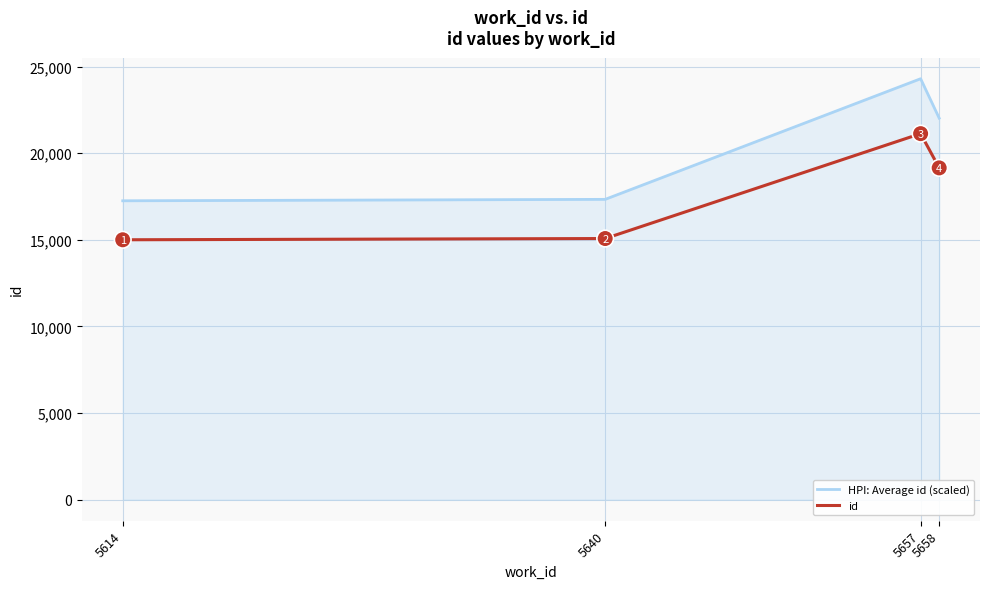

Is the value of id at 5658 greater than the value of HPI: Average id (scaled) at 5657?

No